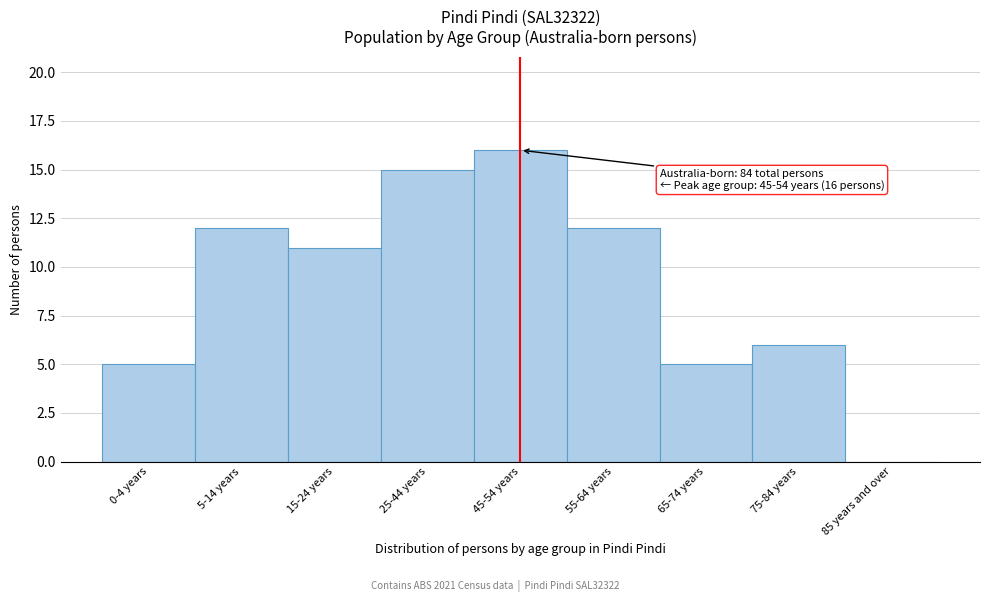

Reading left to right, list all the values displayed in this chart.

0-4 years=5	5-14 years=12	15-24 years=11	25-44 years=15	45-54 years=16	55-64 years=12	65-74 years=5	75-84 years=6	85 years and over=0